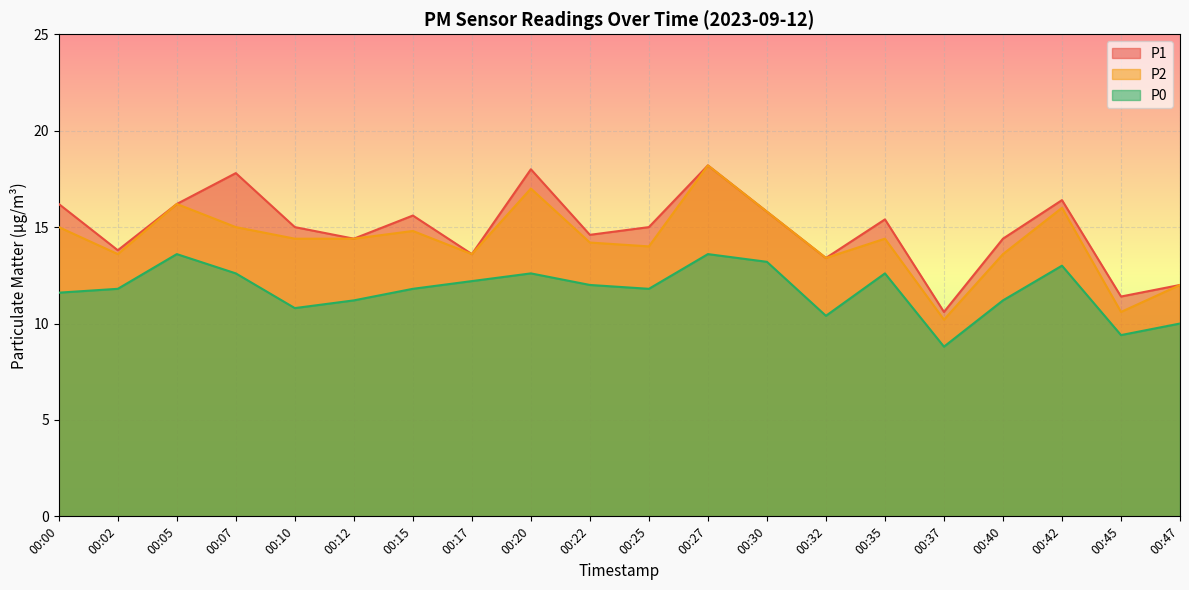

Rank the series by their maximum value, from lowest to highest.

P0, P1, P2